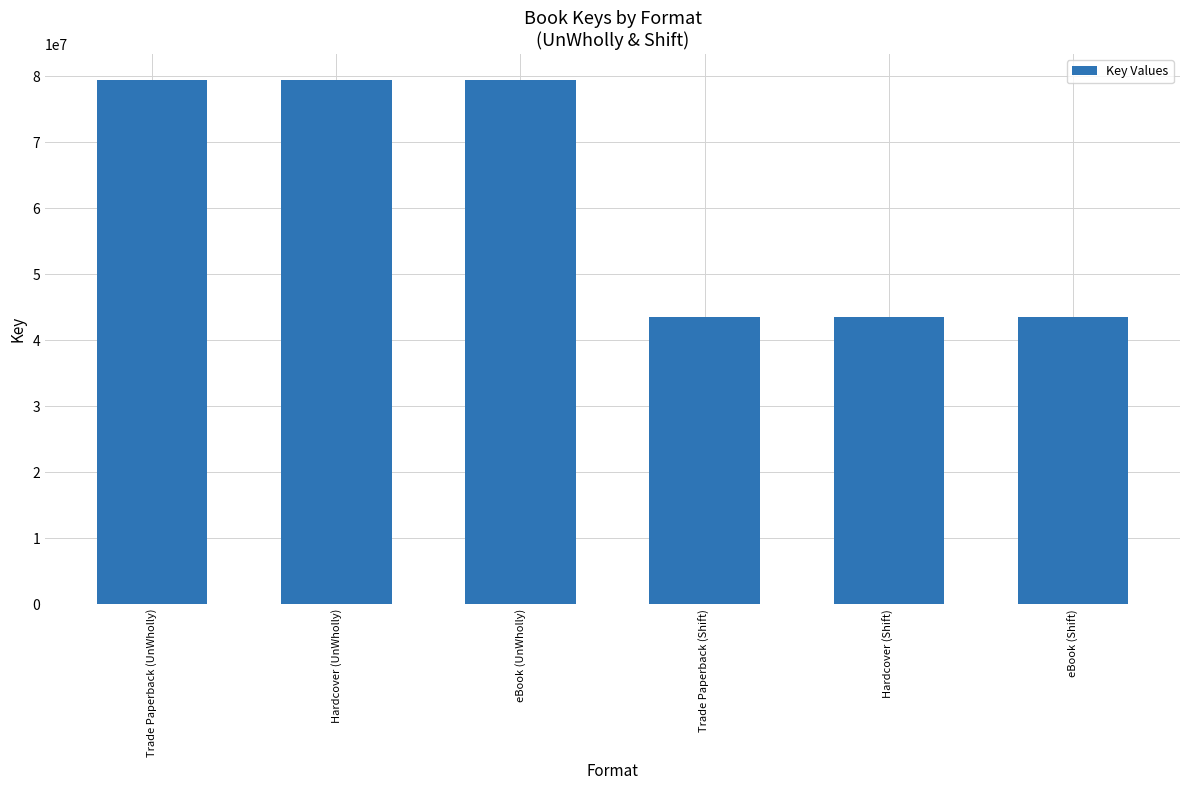

How many distinct data groups are displayed?

1